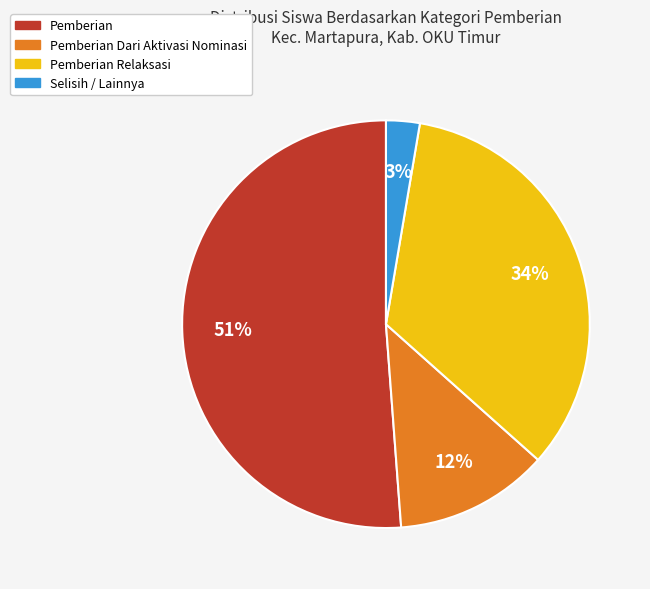

Which category has the biggest portion of the pie?

Pemberian